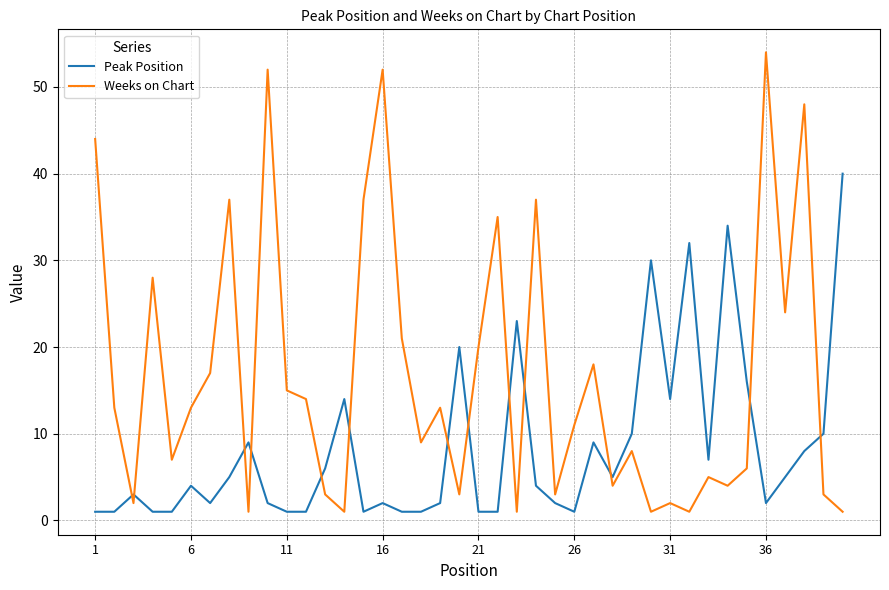

What is the greatest value displayed?

54